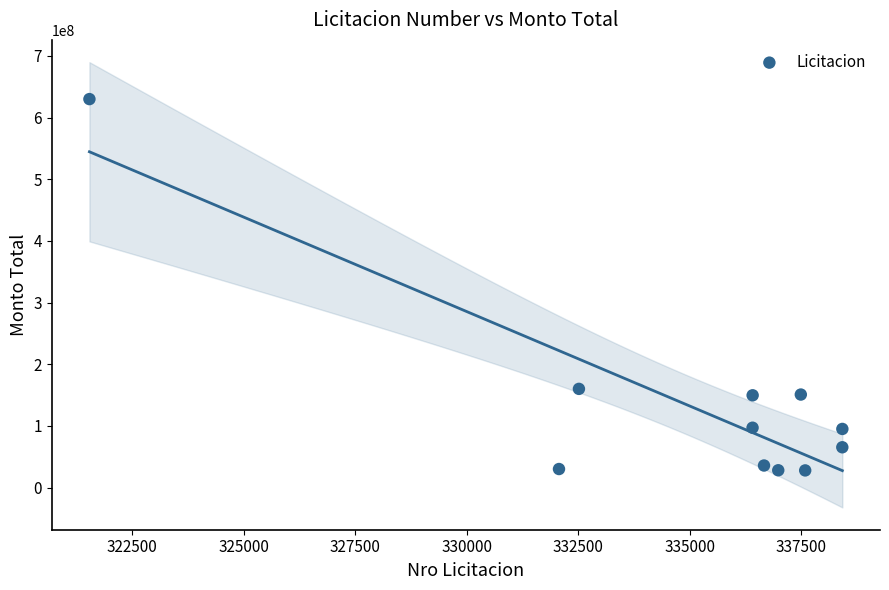

What Y value in the scatter plot is closest to 328875000?

159995940